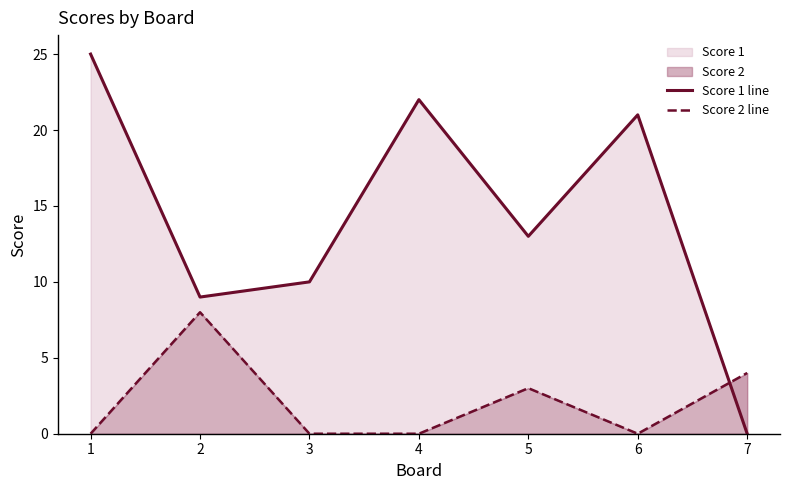

What is the highest value of the Score 2 line series?

8